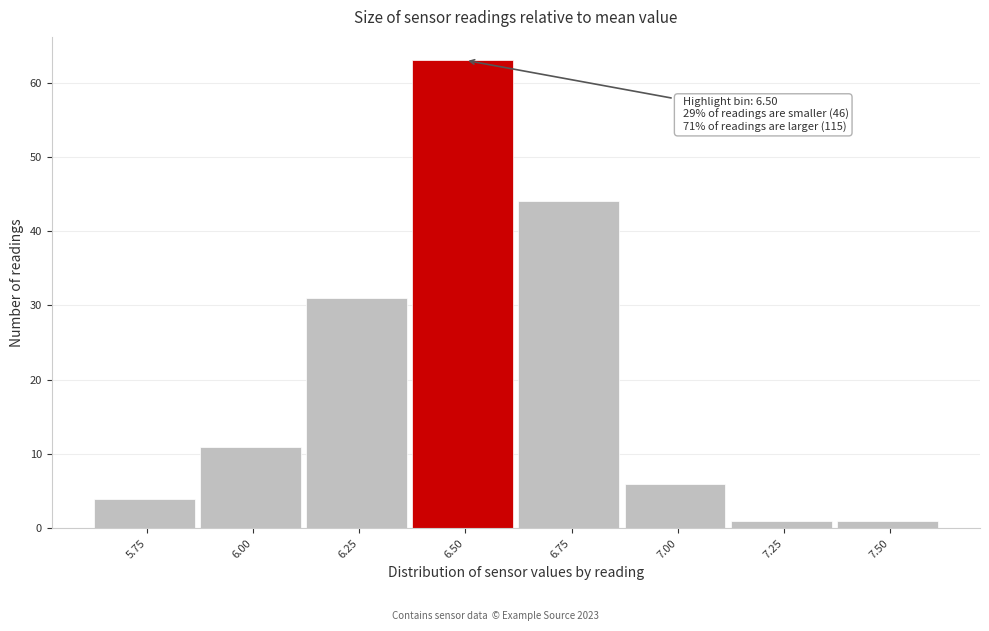

Reading right to left, transcribe all the data shown in this chart.

7.50=1	7.25=1	7.00=6	6.75=44	6.50=63	6.25=31	6.00=11	5.75=4